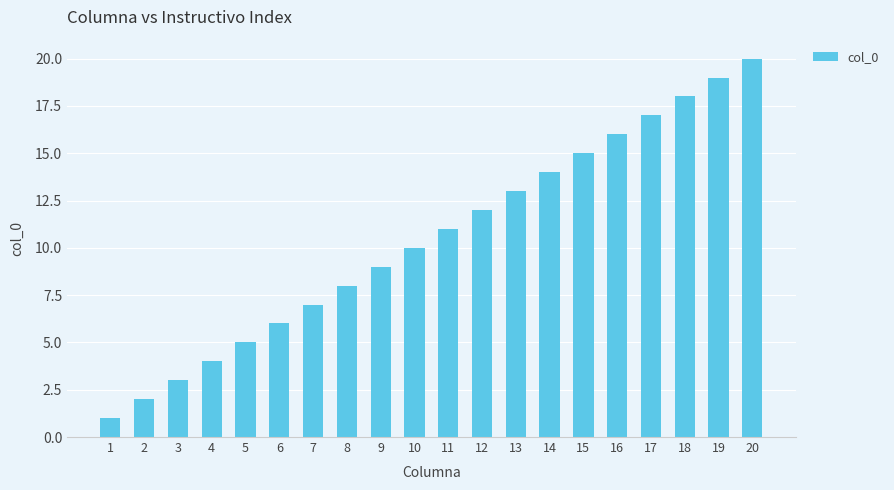

What is the smallest value displayed?

1